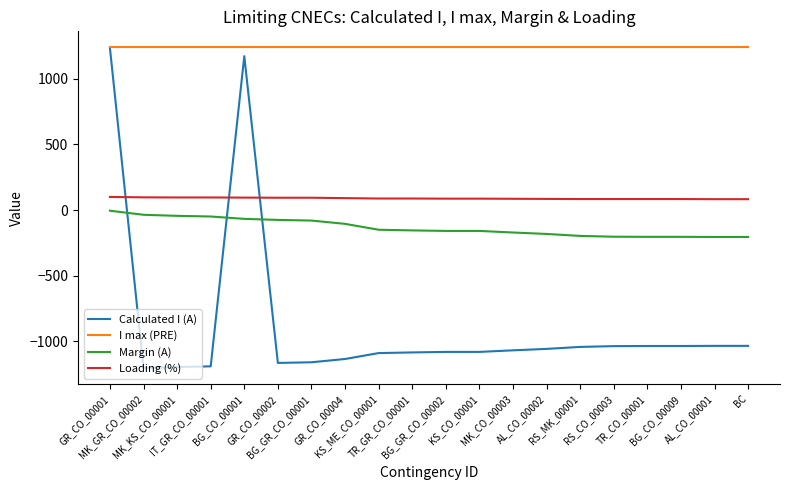

Which series has the widest spread of values?

Calculated I (A)